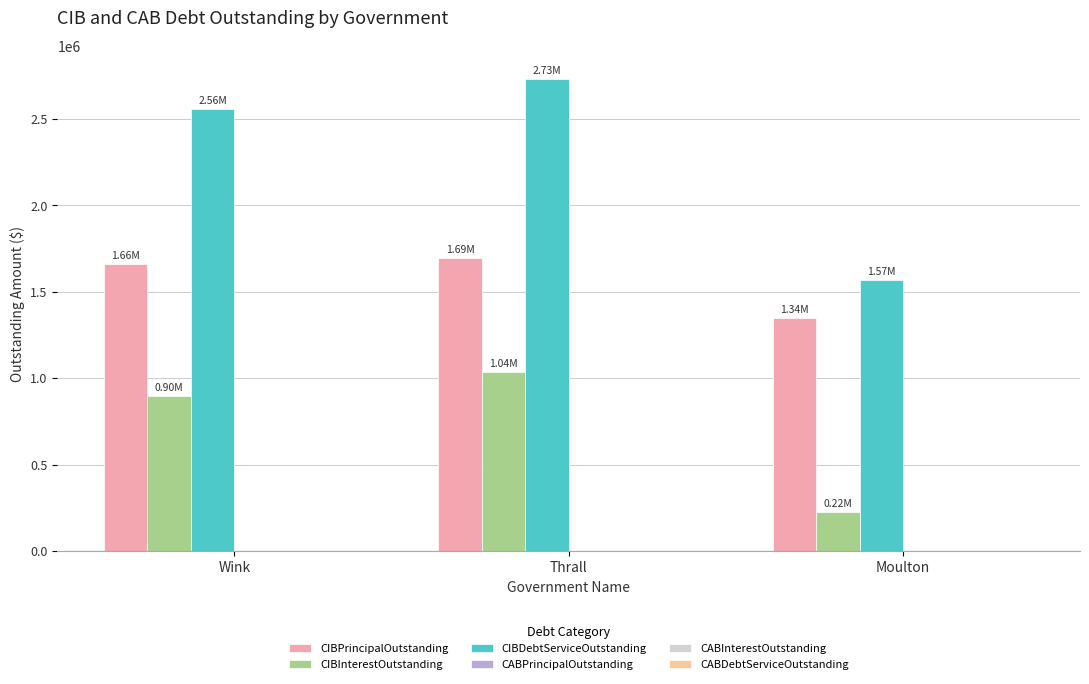

Between Thrall and Moulton, which series saw the biggest shift?

CIBDebtServiceOutstanding